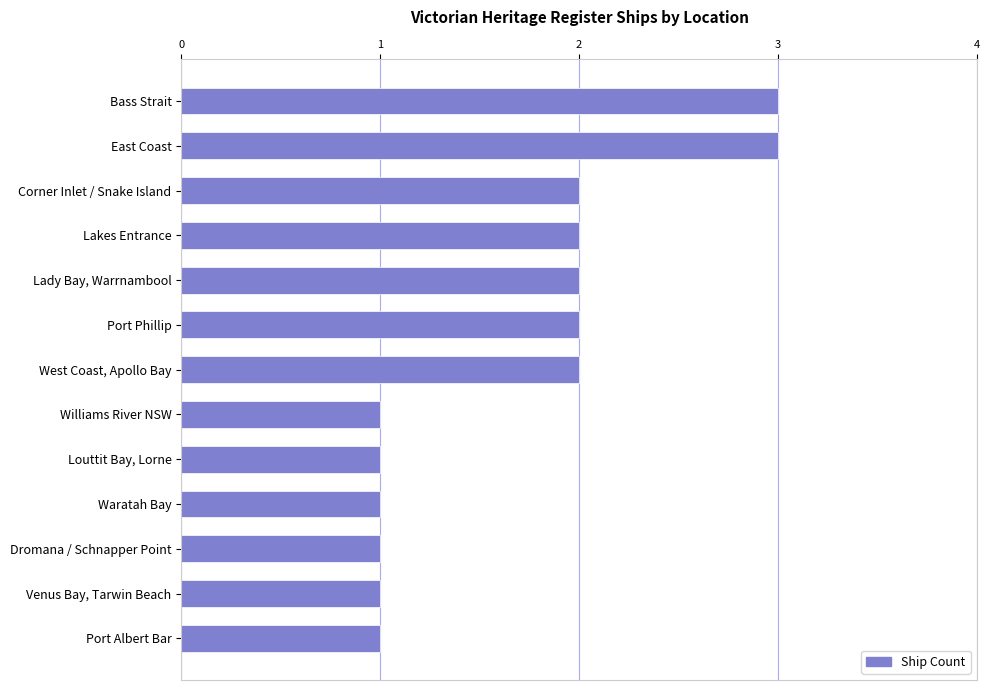

What is the minimum value shown in the chart?

1